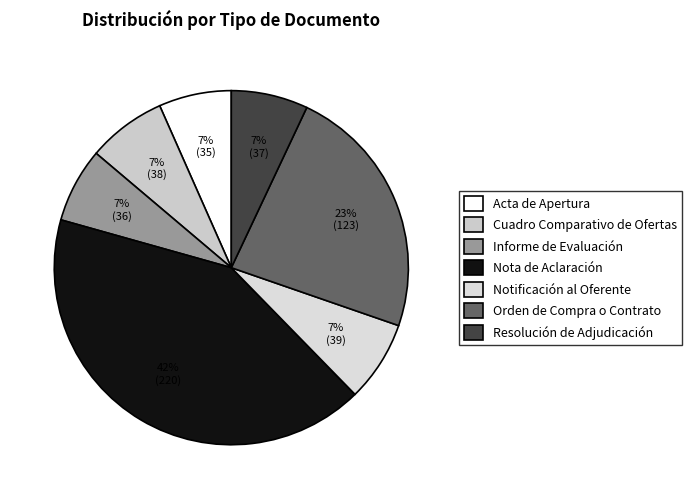

To the nearest percent, what portion does Acta de Apertura represent?

7%